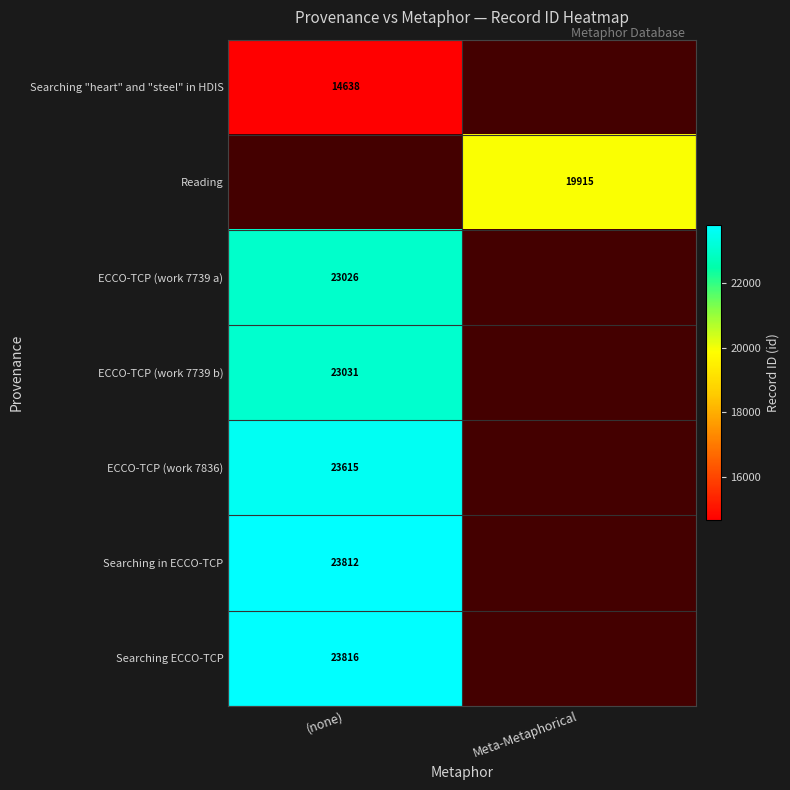

True or false: Searching "heart" and "steel" in HDIS has a value of 19426 at (none).

False